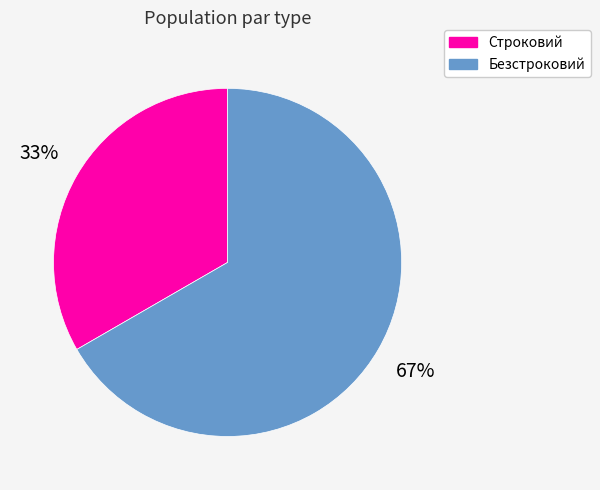

Count the number of slices in the pie.

2